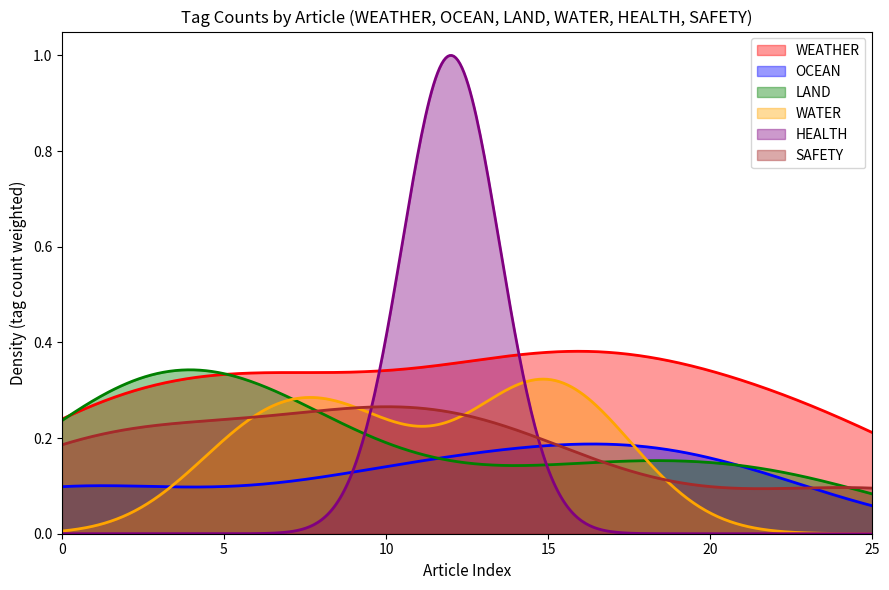

Reading left to right, extract all data points from this chart.

WEATHER: 1	0	1	0	0	0	1	1	0	0	0	0	1	0	1	0	0	1	1	0	0	0	1	0	0	1
OCEAN: 1	0	0	0	0	0	0	0	0	0	1	0	0	0	0	0	1	0	0	0	1	0	0	0	0	0
LAND: 0	0	1	1	1	0	0	0	1	0	0	0	0	0	0	0	1	0	0	0	0	0	1	0	0	0
WATER: 0	0	0	0	0	0	1	0	0	1	0	0	0	0	1	0	1	0	0	0	0	0	0	0	0	0
HEALTH: 0	0	0	0	0	0	0	0	0	0	0	0	1	0	0	0	0	0	0	0	0	0	0	0	0	0
SAFETY: 0	1	1	0	0	0	0	0	0	1	0	1	0	0	1	0	0	0	0	0	0	0	0	0	0	1